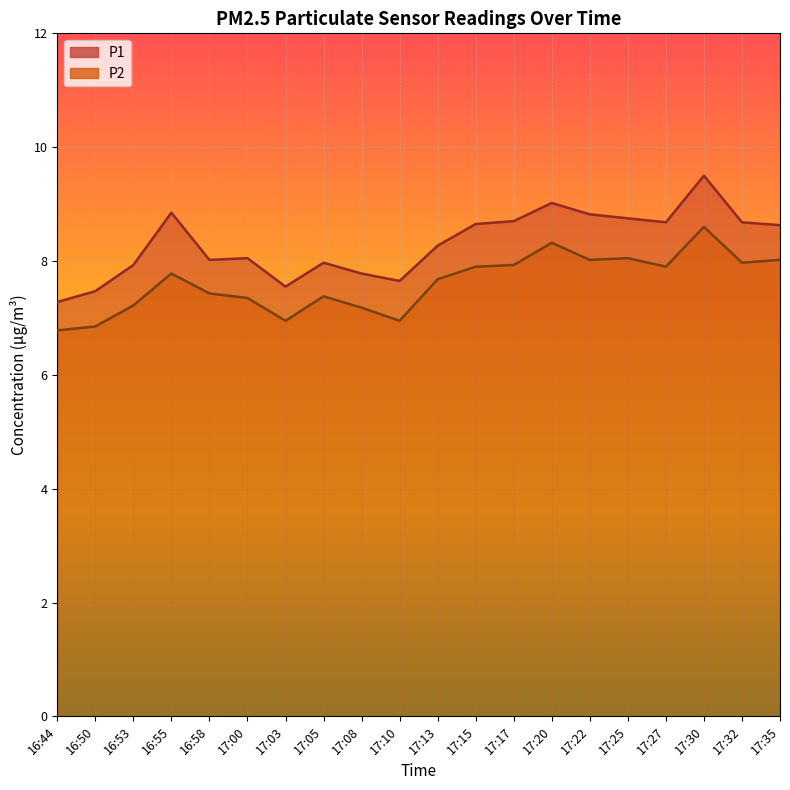

What is the minimum value for P1?

7.3